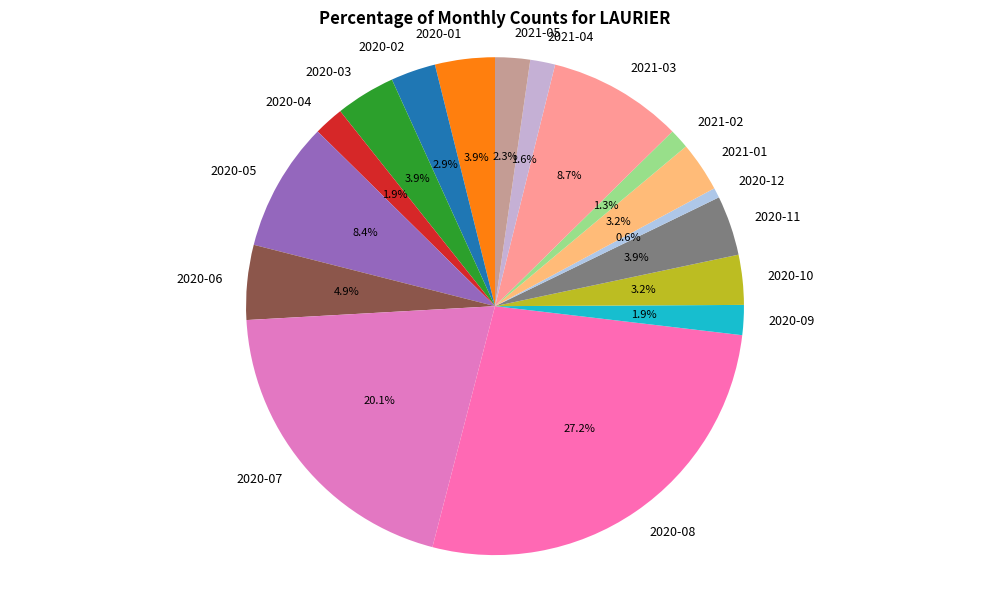

To the nearest percent, what portion does 2021-02 represent?

1%